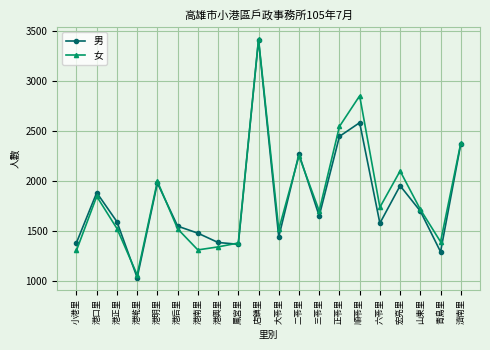

What position from the right is 二苓里?

9